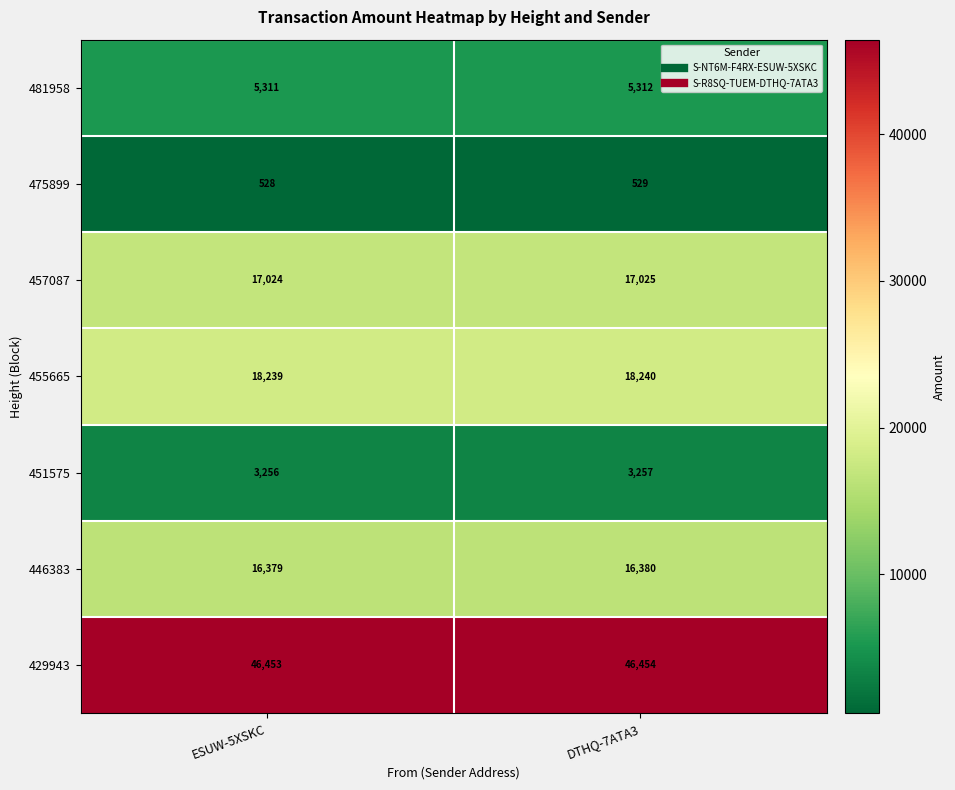

What is the difference between the highest and lowest values at ESUW-5XSKC?

45925